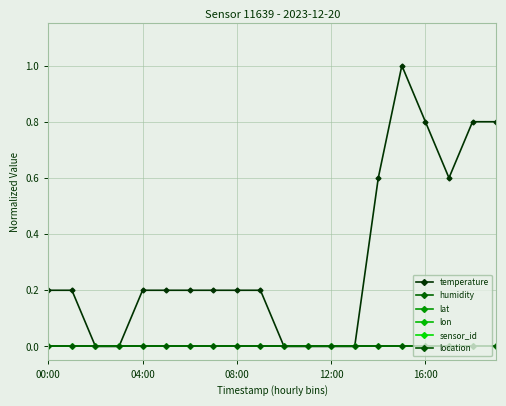

Reading right to left, extract all data points from this chart.

temperature: 0.8	0.8	0.6	0.8	1.0	0.6	0.0	0.0	0.0	0.0	0.2	0.2	0.2	0.2	0.2	0.2	0.0	0.0	0.2	0.2
humidity: 0.0	0.0	0.0	0.0	0.0	0.0	0.0	0.0	0.0	0.0	0.0	0.0	0.0	0.0	0.0	0.0	0.0	0.0	0.0	0.0
lat: 0.0	0.0	0.0	0.0	0.0	0.0	0.0	0.0	0.0	0.0	0.0	0.0	0.0	0.0	0.0	0.0	0.0	0.0	0.0	0.0
lon: 0.0	0.0	0.0	0.0	0.0	0.0	0.0	0.0	0.0	0.0	0.0	0.0	0.0	0.0	0.0	0.0	0.0	0.0	0.0	0.0
sensor_id: 0.0	0.0	0.0	0.0	0.0	0.0	0.0	0.0	0.0	0.0	0.0	0.0	0.0	0.0	0.0	0.0	0.0	0.0	0.0	0.0
location: 0.0	0.0	0.0	0.0	0.0	0.0	0.0	0.0	0.0	0.0	0.0	0.0	0.0	0.0	0.0	0.0	0.0	0.0	0.0	0.0